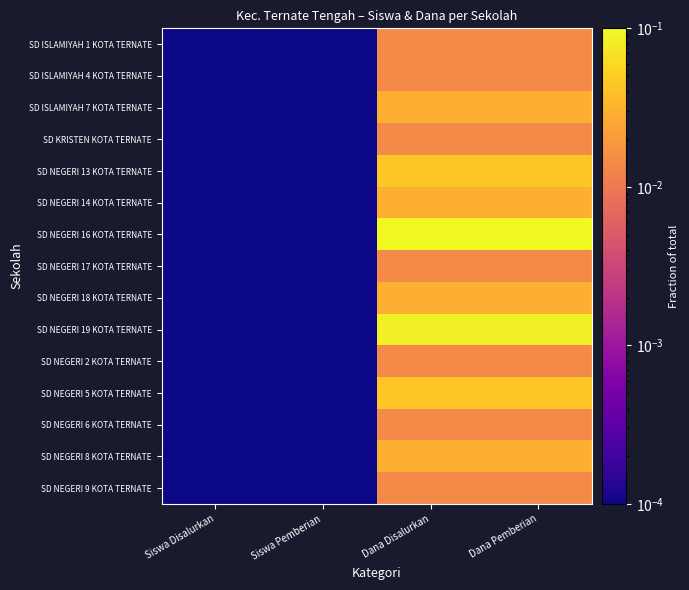

Reading left to right, list all the values displayed in this chart.

SD ISLAMIYAH 1 KOTA TERNATE: Siswa Disalurkan=0.0	Siswa Pemberian=0.0	Dana Disalurkan=0.0	Dana Pemberian=0.0
SD ISLAMIYAH 4 KOTA TERNATE: Siswa Disalurkan=0.0	Siswa Pemberian=0.0	Dana Disalurkan=0.0	Dana Pemberian=0.0
SD ISLAMIYAH 7 KOTA TERNATE: Siswa Disalurkan=0.0	Siswa Pemberian=0.0	Dana Disalurkan=0.0	Dana Pemberian=0.0
SD KRISTEN KOTA TERNATE: Siswa Disalurkan=0.0	Siswa Pemberian=0.0	Dana Disalurkan=0.0	Dana Pemberian=0.0
SD NEGERI 13 KOTA TERNATE: Siswa Disalurkan=0.0	Siswa Pemberian=0.0	Dana Disalurkan=0.0	Dana Pemberian=0.0
SD NEGERI 14 KOTA TERNATE: Siswa Disalurkan=0.0	Siswa Pemberian=0.0	Dana Disalurkan=0.0	Dana Pemberian=0.0
SD NEGERI 16 KOTA TERNATE: Siswa Disalurkan=0.0	Siswa Pemberian=0.0	Dana Disalurkan=0.1	Dana Pemberian=0.1
SD NEGERI 17 KOTA TERNATE: Siswa Disalurkan=0.0	Siswa Pemberian=0.0	Dana Disalurkan=0.0	Dana Pemberian=0.0
SD NEGERI 18 KOTA TERNATE: Siswa Disalurkan=0.0	Siswa Pemberian=0.0	Dana Disalurkan=0.0	Dana Pemberian=0.0
SD NEGERI 19 KOTA TERNATE: Siswa Disalurkan=0.0	Siswa Pemberian=0.0	Dana Disalurkan=0.1	Dana Pemberian=0.1
SD NEGERI 2 KOTA TERNATE: Siswa Disalurkan=0.0	Siswa Pemberian=0.0	Dana Disalurkan=0.0	Dana Pemberian=0.0
SD NEGERI 5 KOTA TERNATE: Siswa Disalurkan=0.0	Siswa Pemberian=0.0	Dana Disalurkan=0.0	Dana Pemberian=0.0
SD NEGERI 6 KOTA TERNATE: Siswa Disalurkan=0.0	Siswa Pemberian=0.0	Dana Disalurkan=0.0	Dana Pemberian=0.0
SD NEGERI 8 KOTA TERNATE: Siswa Disalurkan=0.0	Siswa Pemberian=0.0	Dana Disalurkan=0.0	Dana Pemberian=0.0
SD NEGERI 9 KOTA TERNATE: Siswa Disalurkan=0.0	Siswa Pemberian=0.0	Dana Disalurkan=0.0	Dana Pemberian=0.0